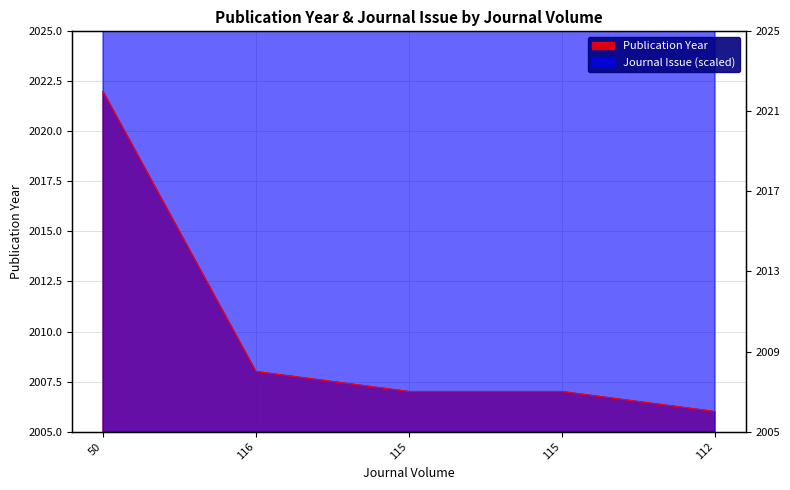

True or false: Journal Issue has more than 0 interior local peaks.

True